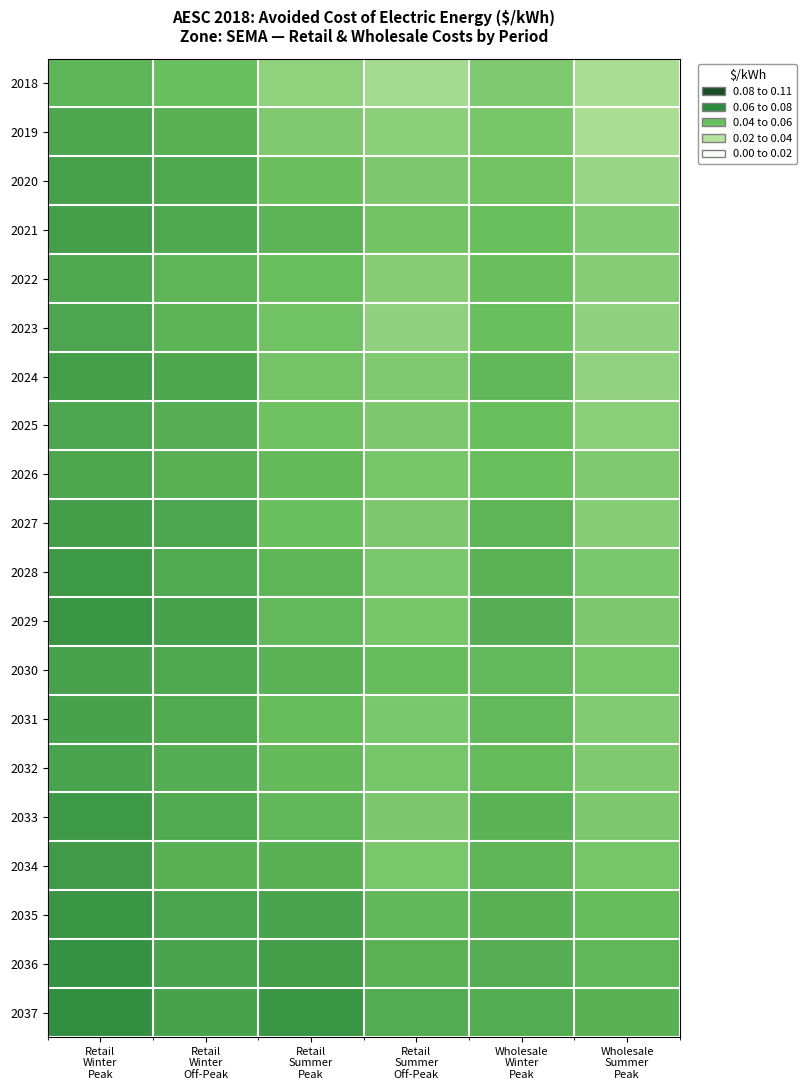

How many categories are shown in the chart?

6